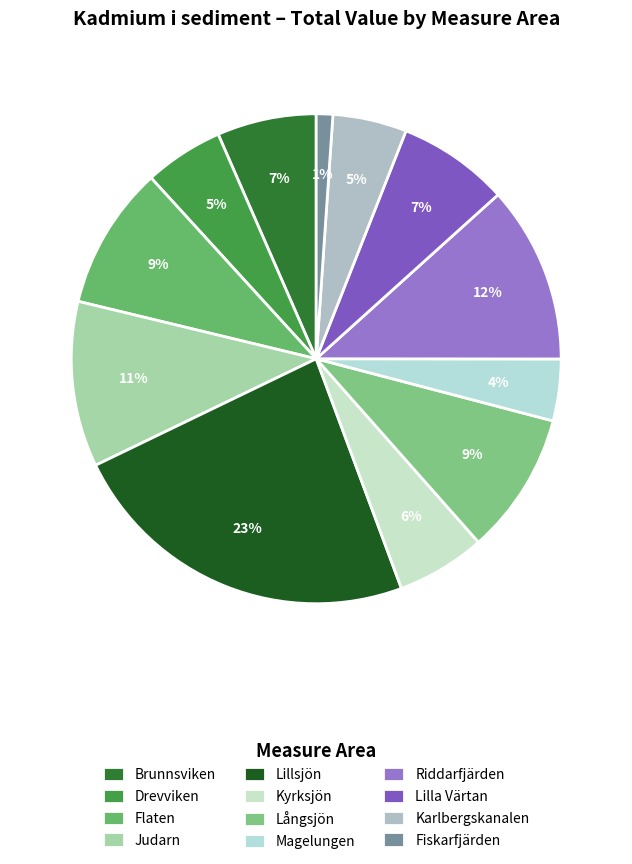

Does any single category account for the majority?

No